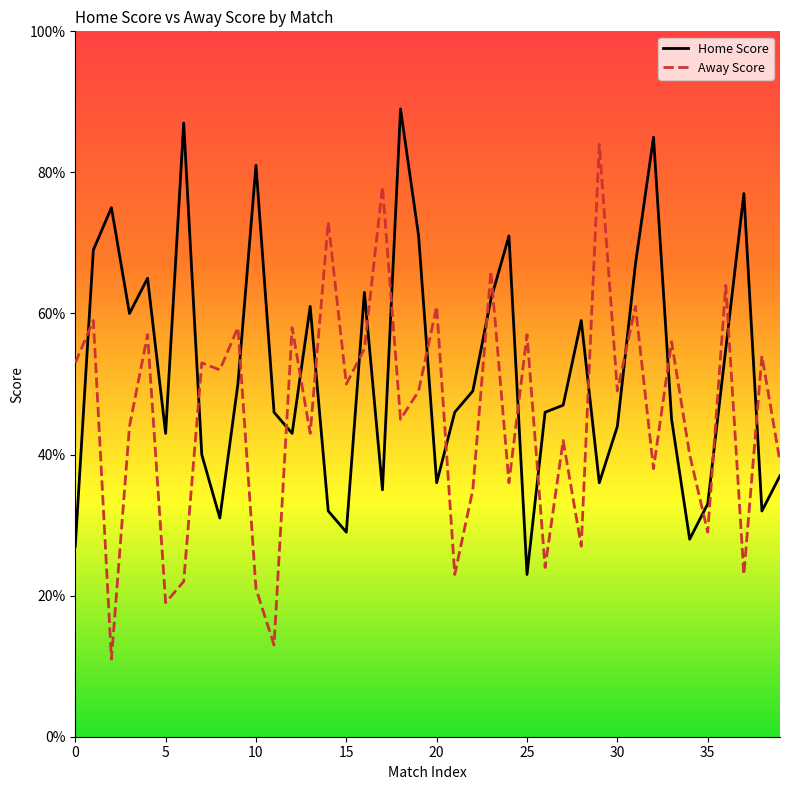

Rank the series by their average value, from lowest to highest.

Away Score, Home Score